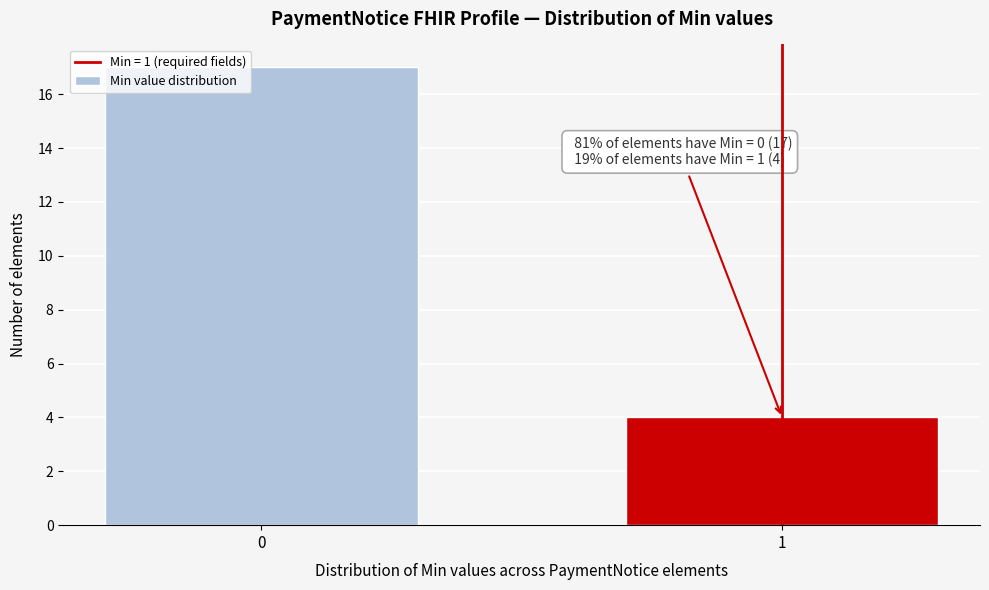

Reading left to right, list all the values displayed in this chart.

17	4